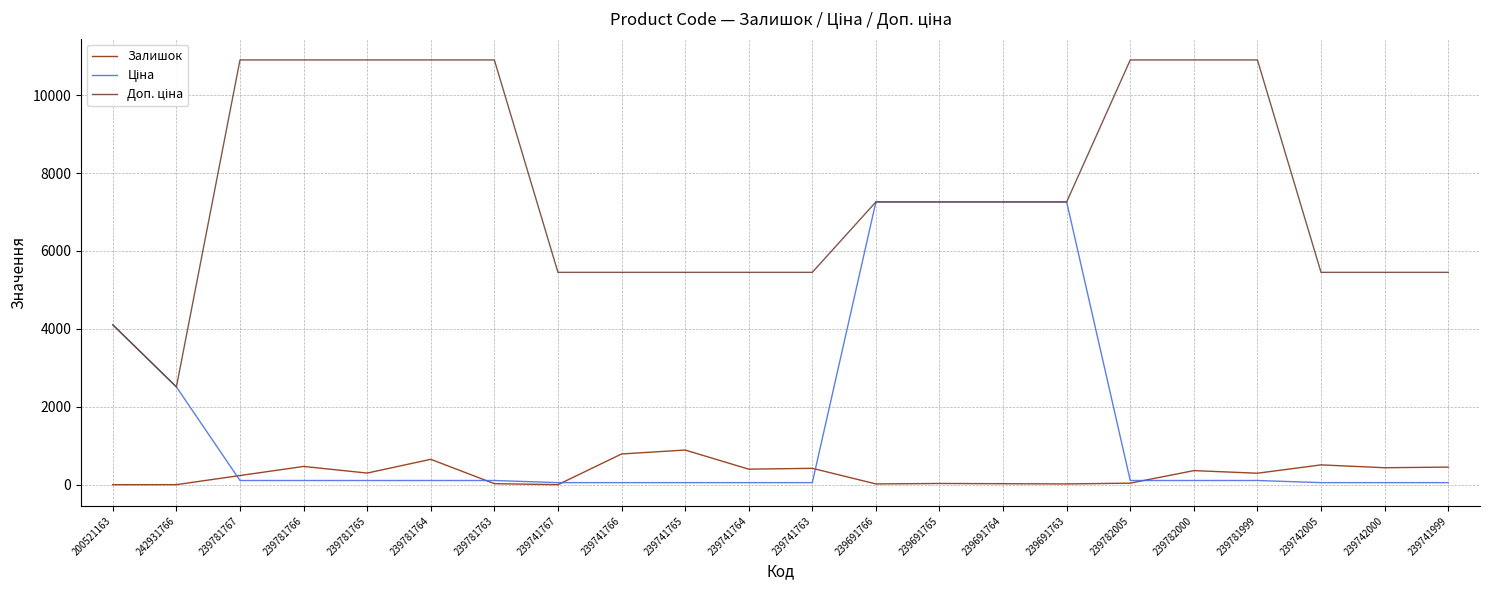

In Залишок, how many points are higher than both neighbors (excluding endpoints)?

7